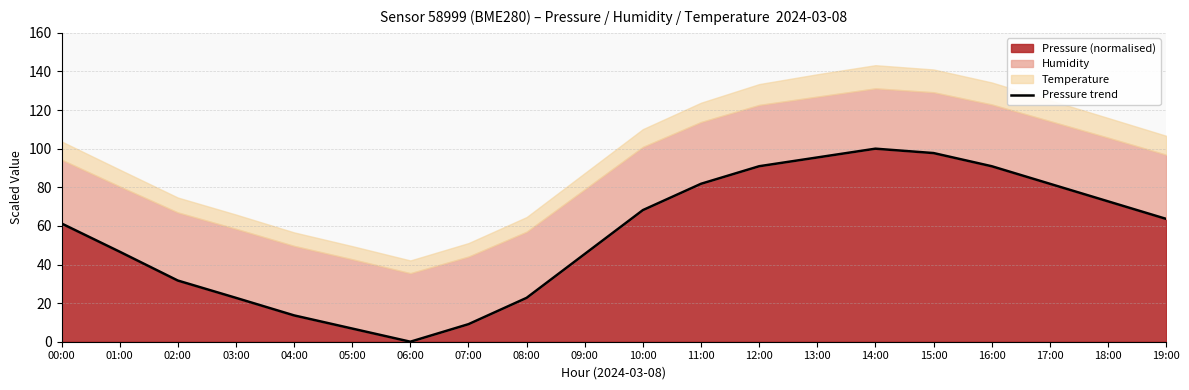

What is the label of the 11th point from the right?

09:00